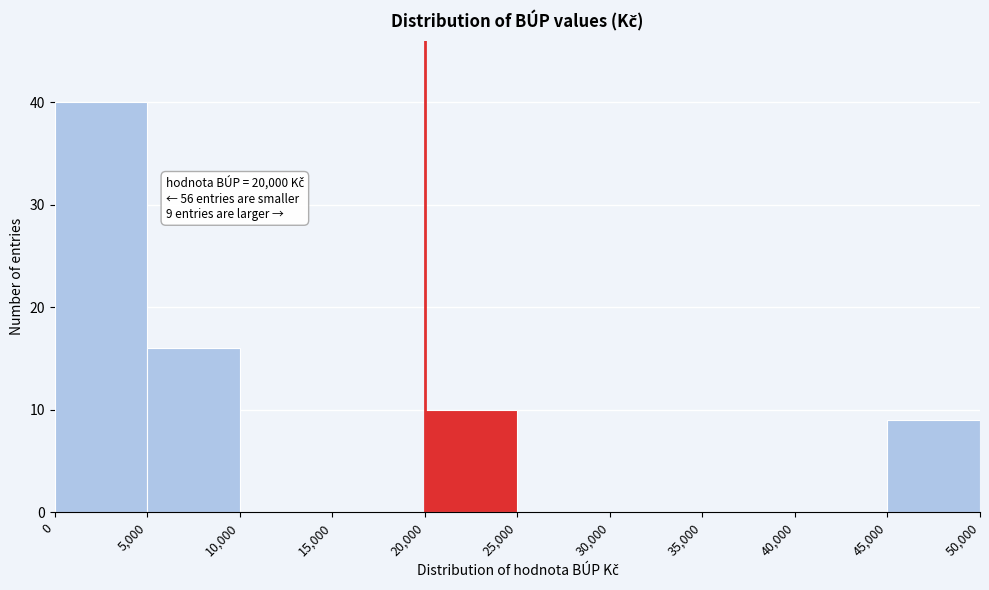

Over which range of the x-axis is the bar tallest?

0 to 5,000